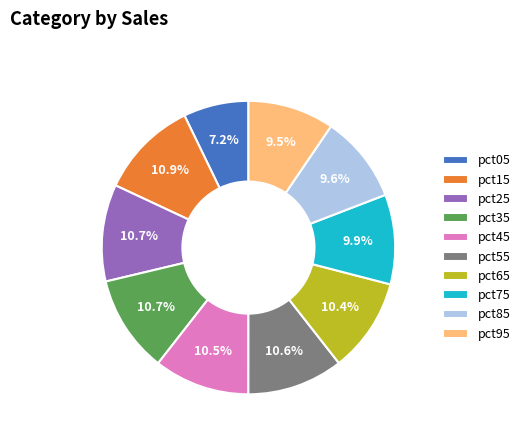

To the nearest percent, what is the combined percentage of pct75 and pct15?

21%